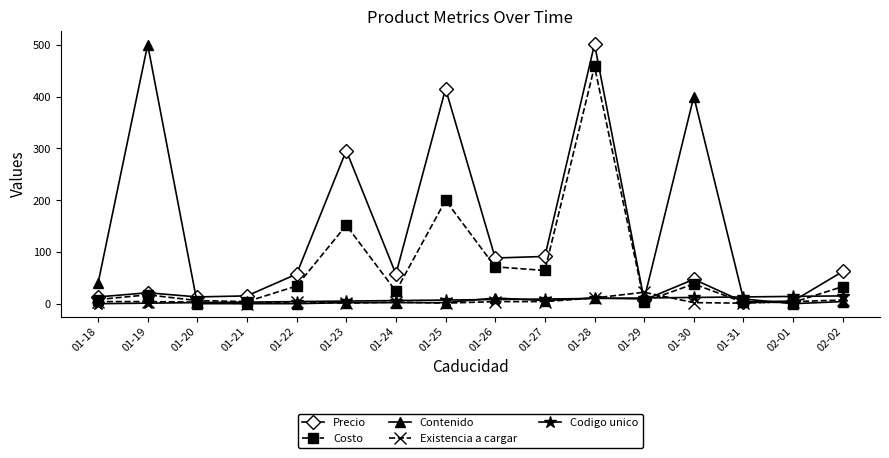

True or false: Existencia a cargar has a value of 5.0 at 01-19.

True